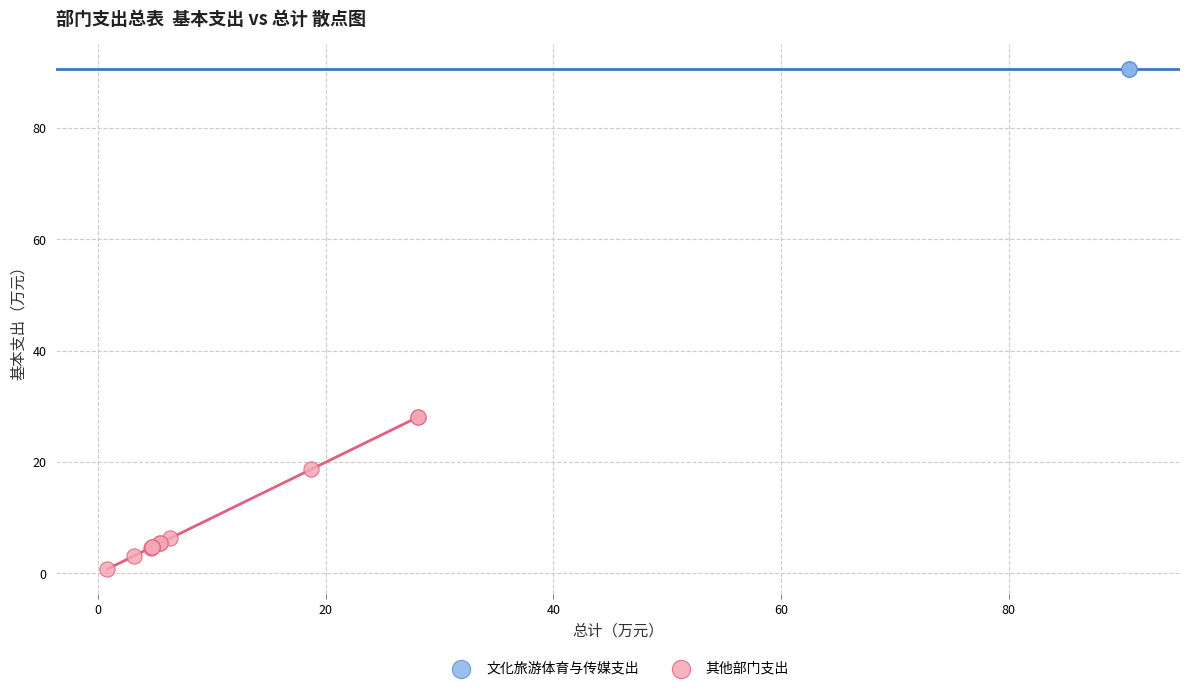

Which series reaches the maximum Y coordinate?

文化旅游体育与传媒支出